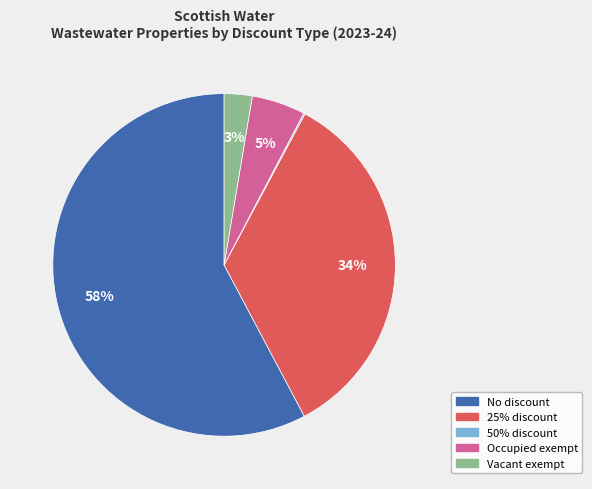

What is the ratio of the value at 25% discount to the value at Occupied exempt?

6.8